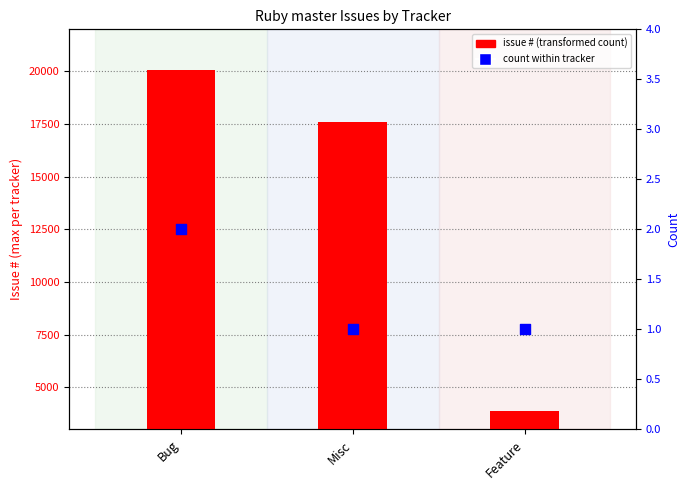

Which series reaches the minimum Y coordinate?

count within tracker